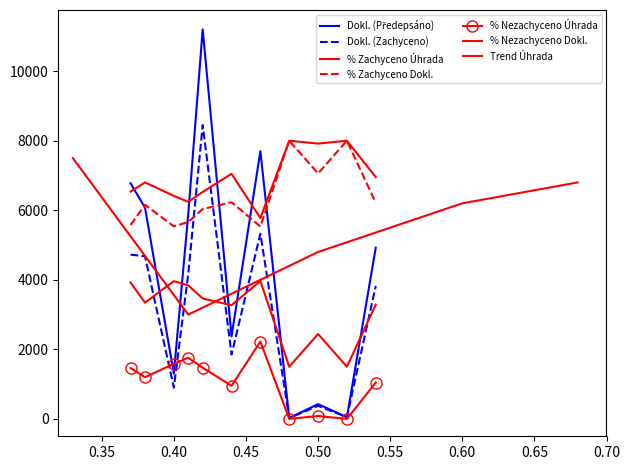

What is the difference between the second highest and minimum values in the % Zachyceno Úhrada series?

2223.2